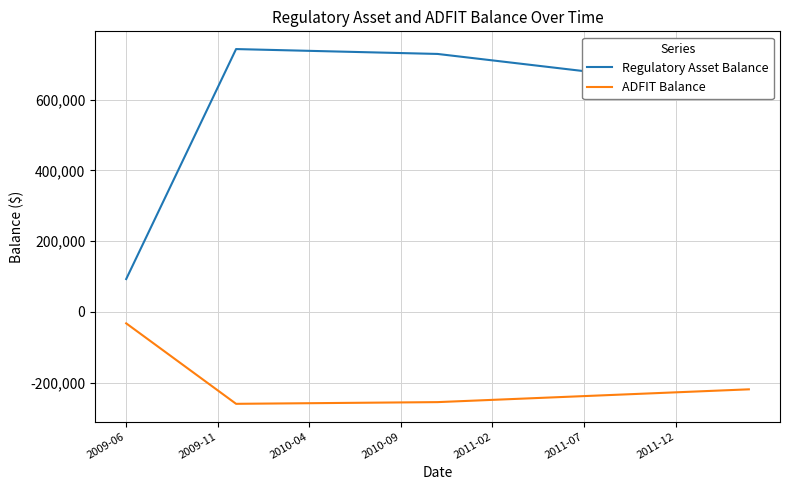

Which series has the largest range (max minus min)?

Regulatory Asset Balance